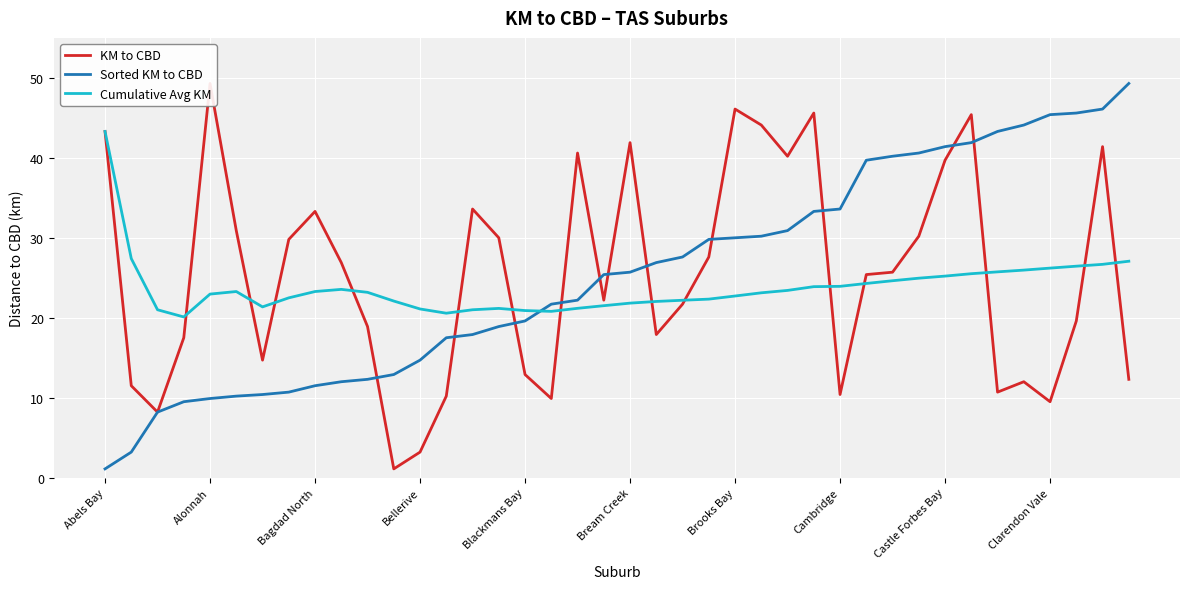

True or false: Cumulative Avg KM has a value of 13.9 at Bream Creek.

False